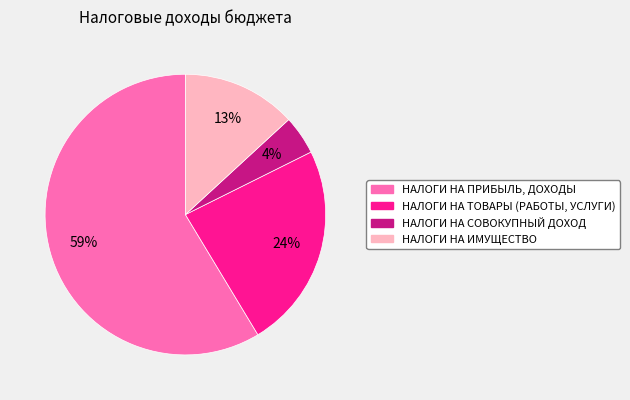

Do НАЛОГИ НА СОВОКУПНЫЙ ДОХОД and НАЛОГИ НА ТОВАРЫ (РАБОТЫ, УСЛУГИ) together represent more than half of the pie?

No